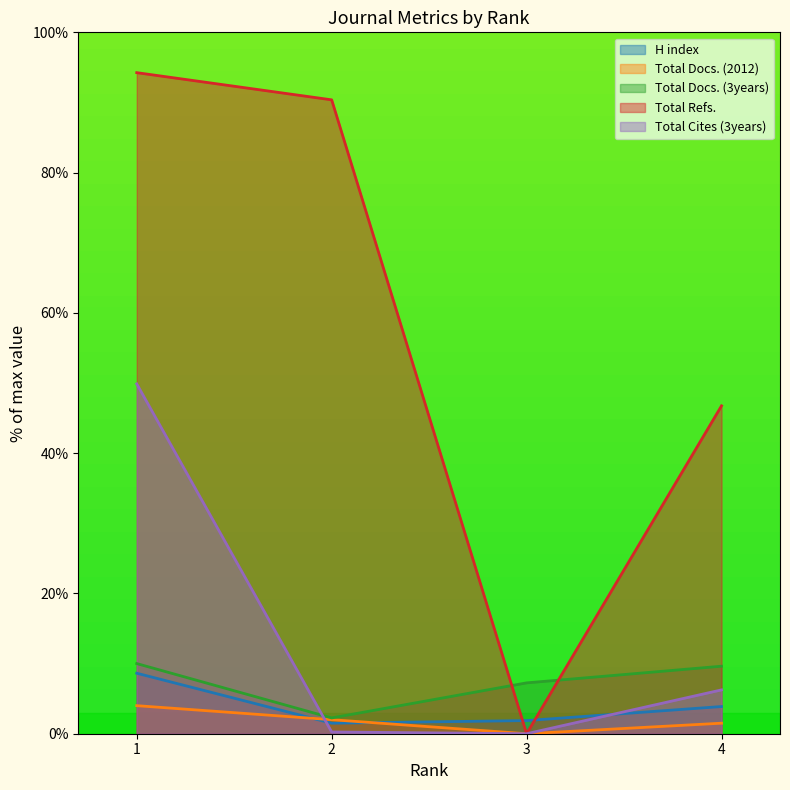

How many series are shown in this chart?

5